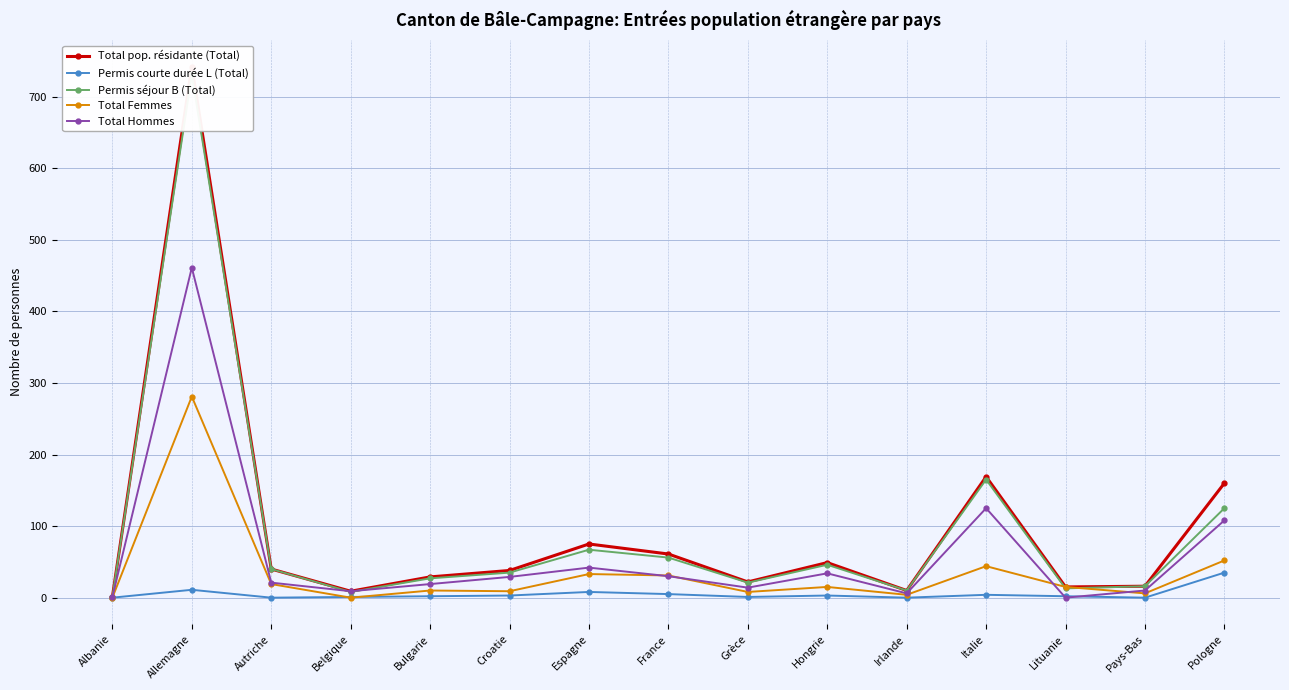

True or false: Total Femmes has a value of 8 at Grèce.

True